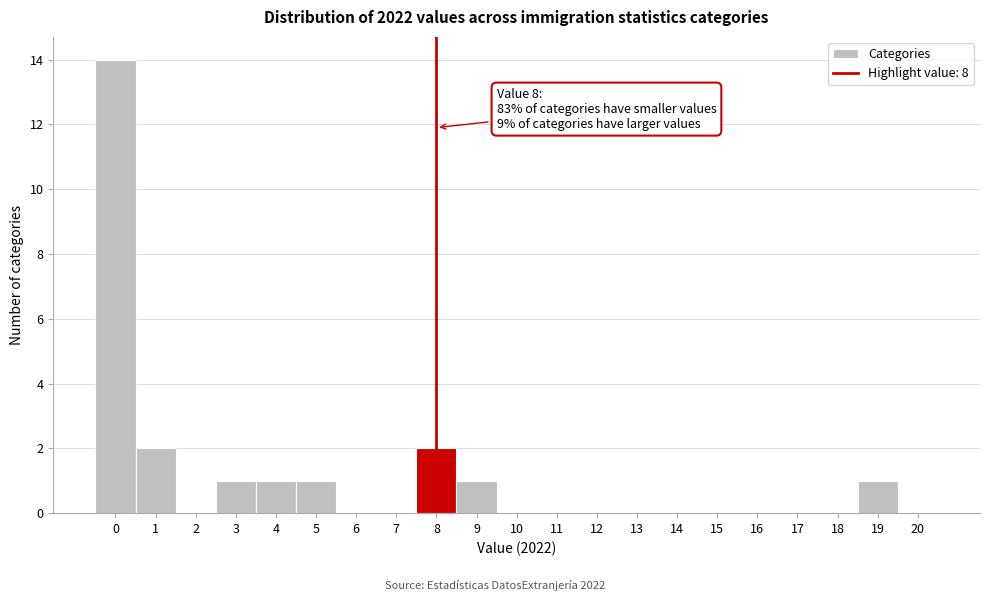

Which range on the x-axis has the tallest bar?

-0.5 to 0.5